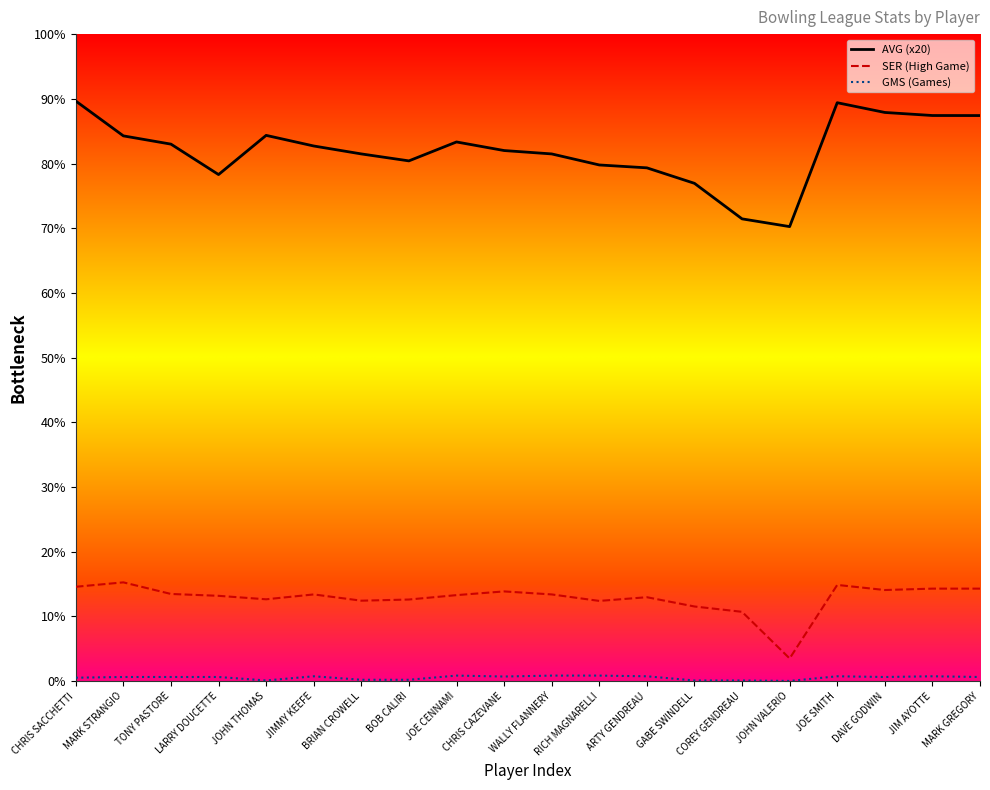

The AVG (x20) series shows 1289.5 at CHRIS SACCHETTI. True or false?

False